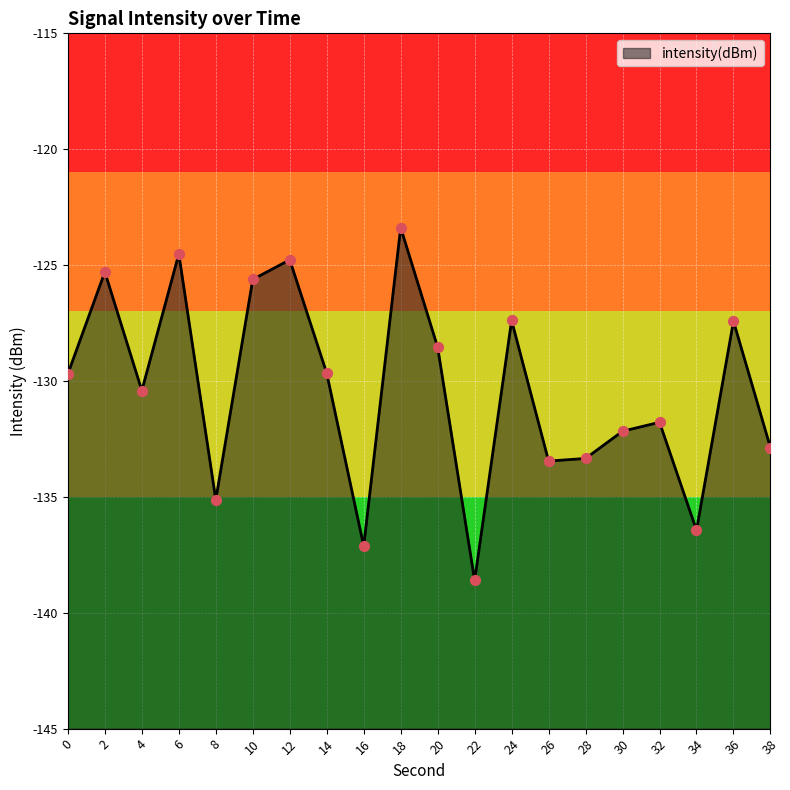

What is the change in value from 14 to 38?

-3.2